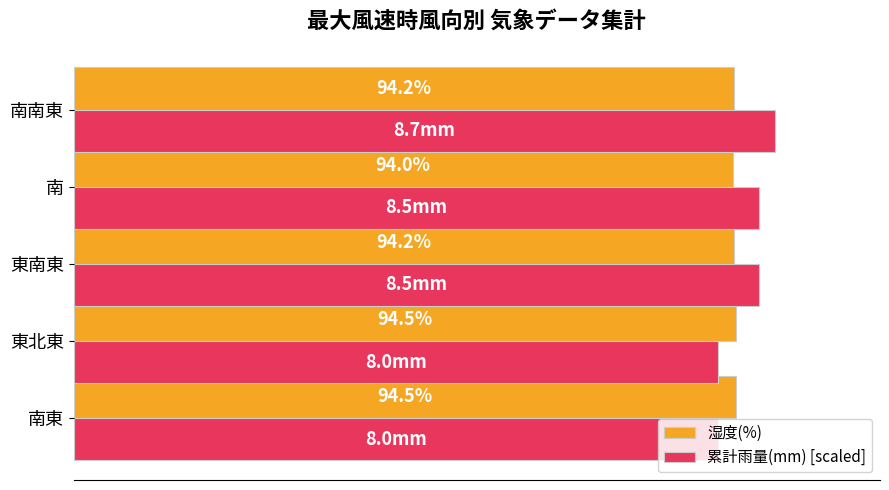

List the series in order of their peak value, lowest first.

湿度(%), 累計雨量(mm) [scaled]